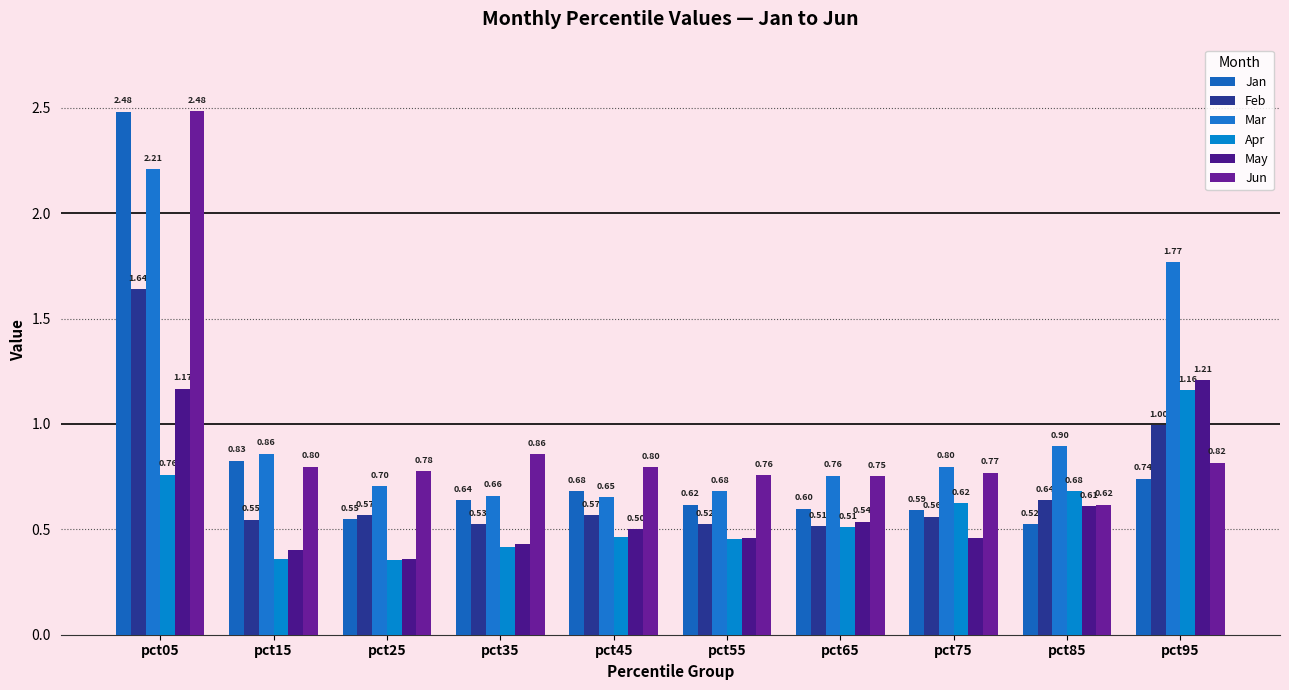

How many bars are there in total?

60